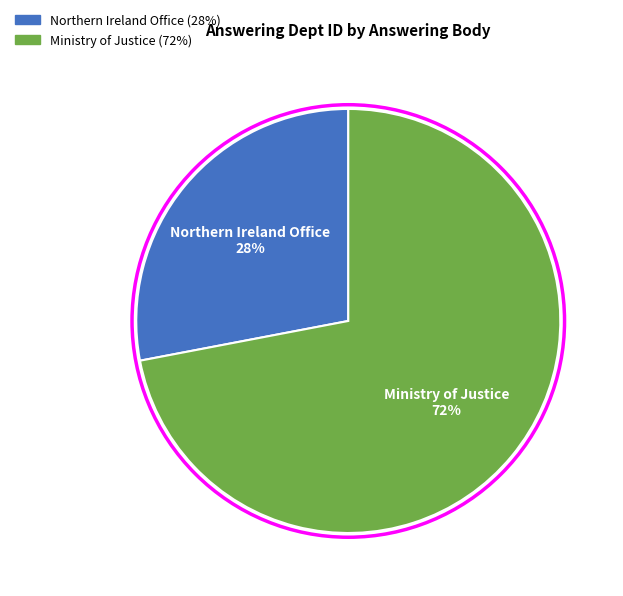

Which has a higher value, Ministry of Justice or Northern Ireland Office?

Ministry of Justice